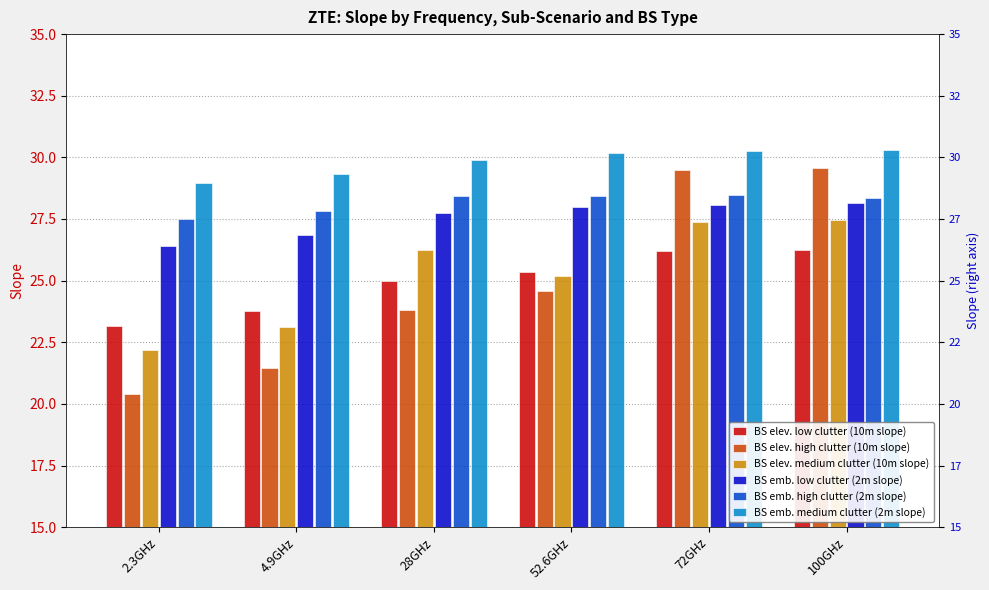

Rank the series at 52.6GHz from lowest to highest value.

BS elev. high clutter (10m slope), BS elev. medium clutter (10m slope), BS elev. low clutter (10m slope), BS emb. low clutter (2m slope), BS emb. high clutter (2m slope), BS emb. medium clutter (2m slope)